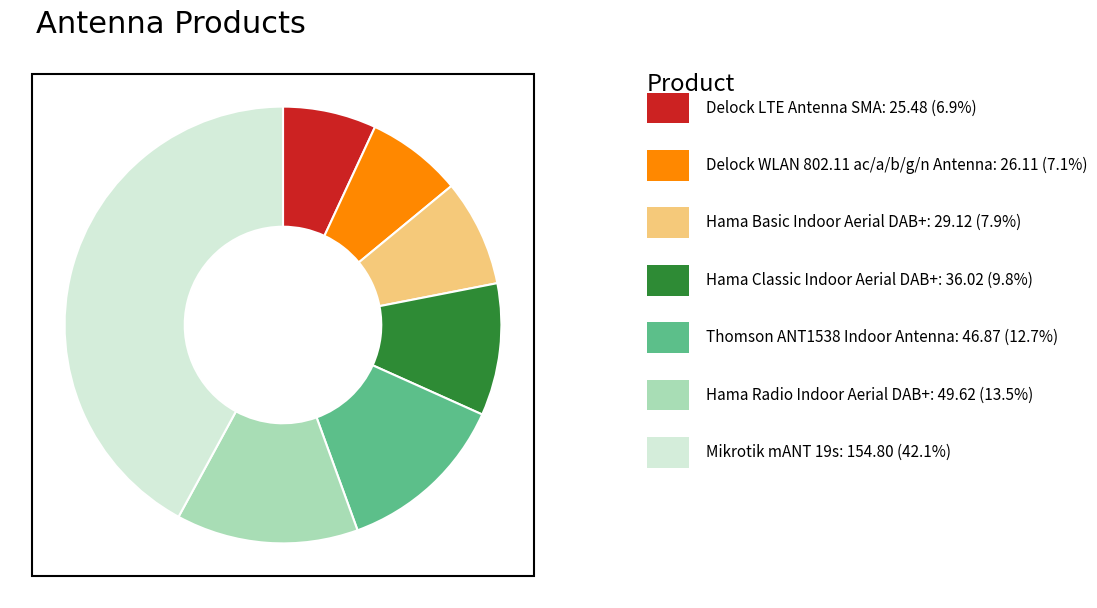

Is there a majority slice in this chart?

No